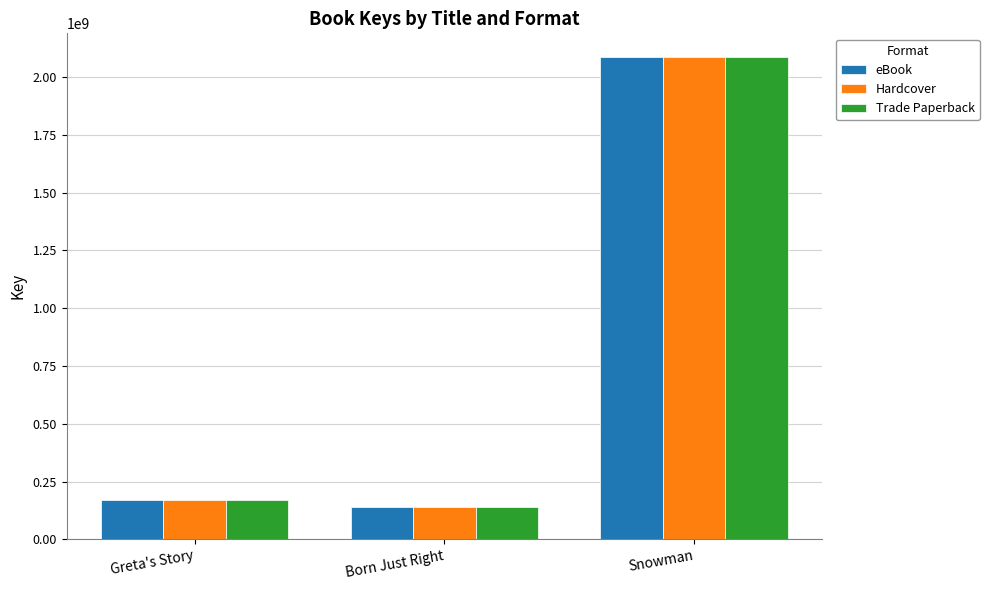

How many bars are there in each group?

3